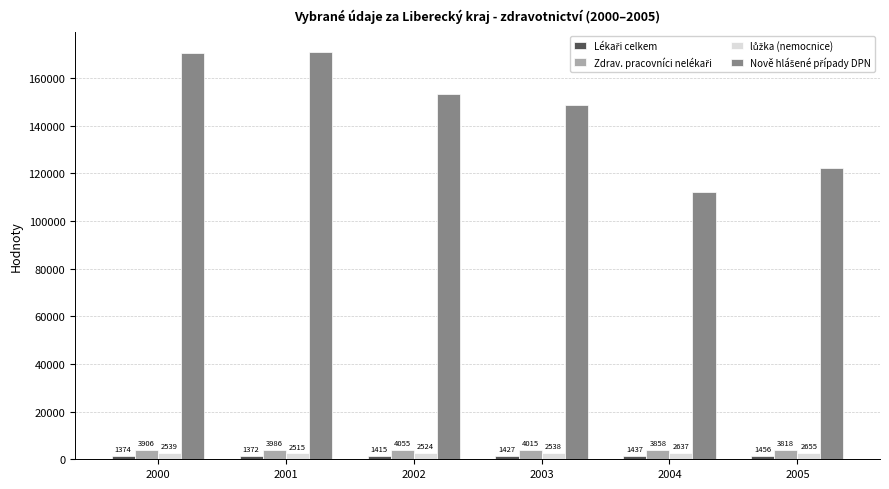

Count the number of categories in the chart.

6